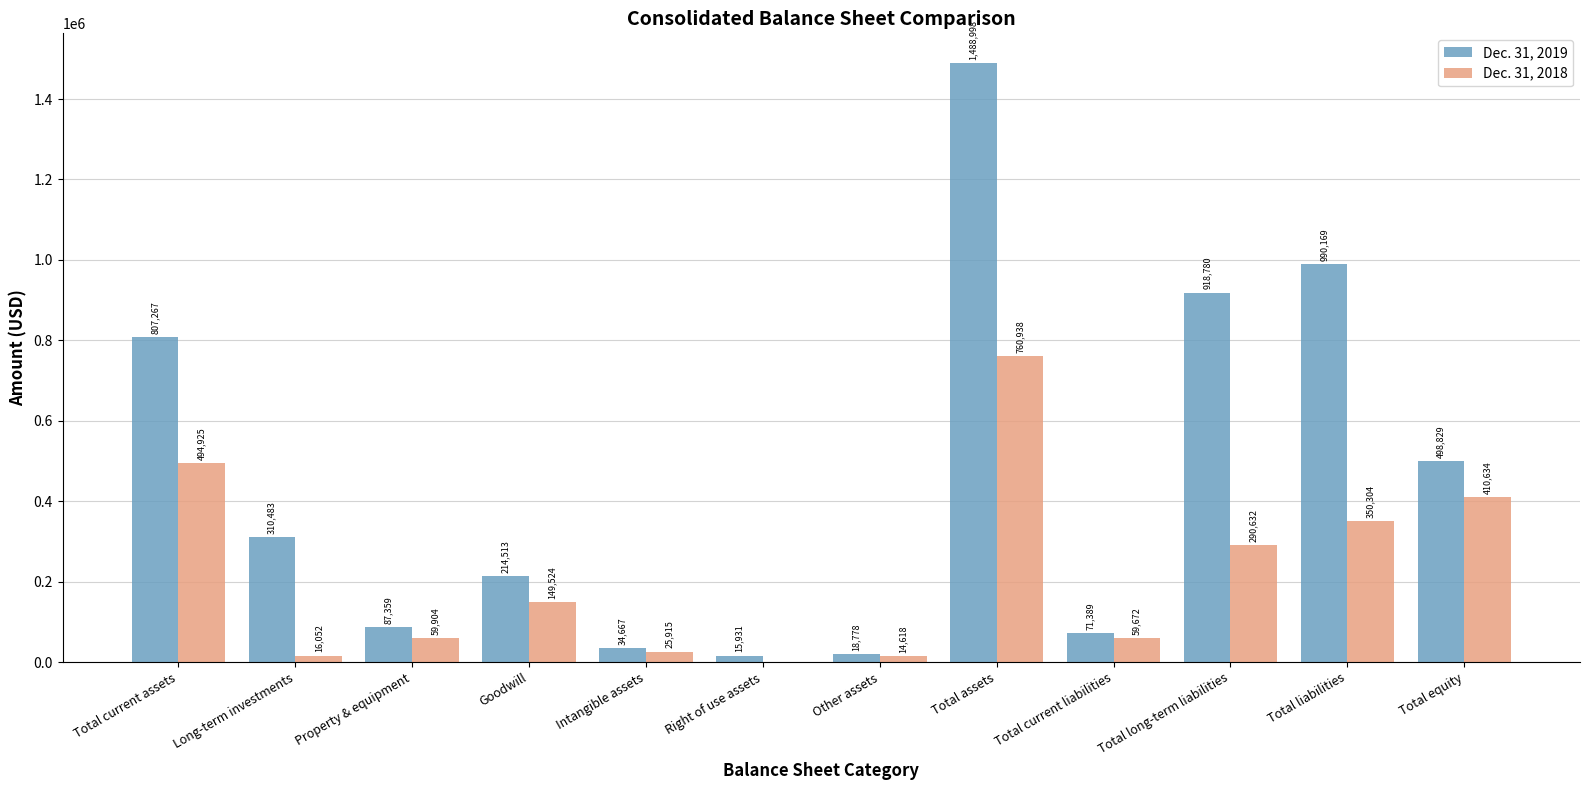

The Dec. 31, 2018 series shows 708583 at Total current assets. True or false?

False